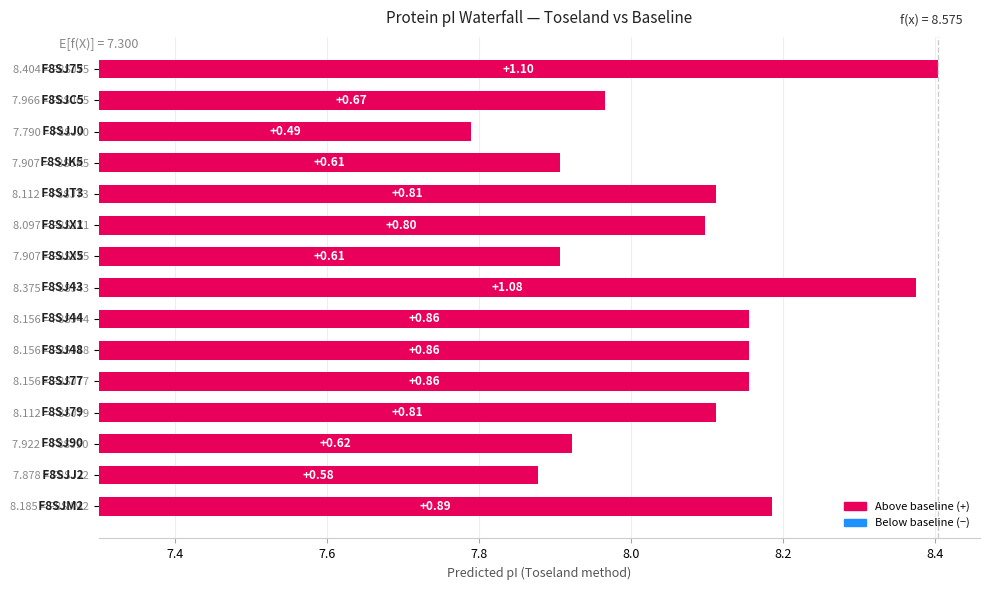

What is the maximum value shown in the chart?

1.1